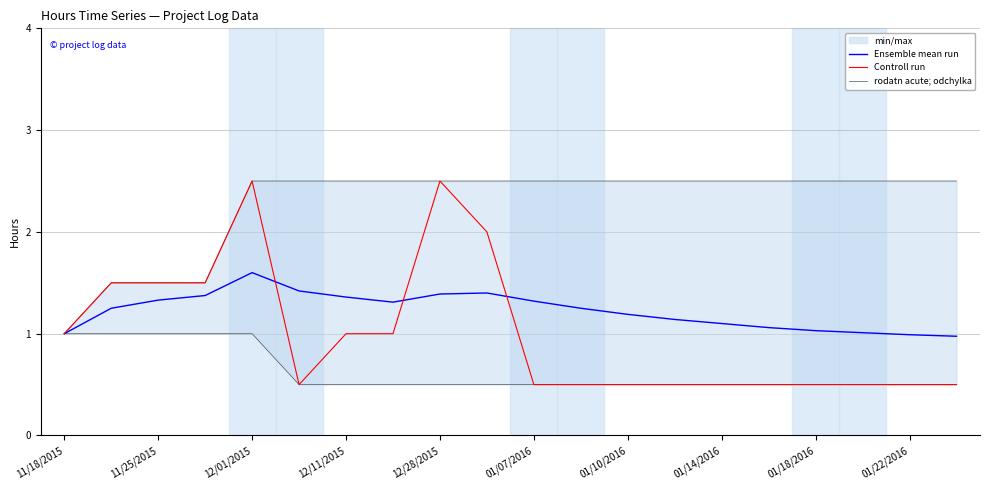

What is the lowest value of the Controll run series?

0.5